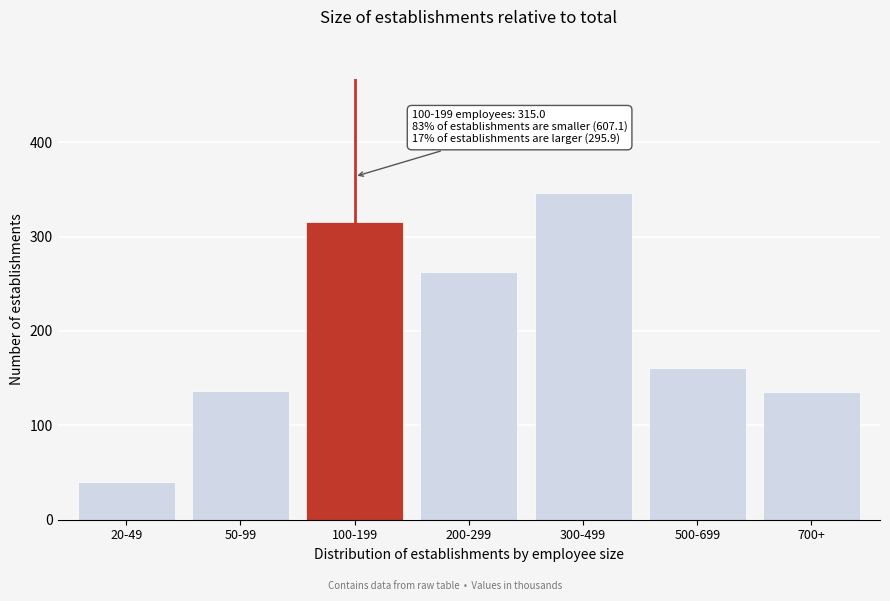

Between 20-49 and 500-699, which is larger?

500-699